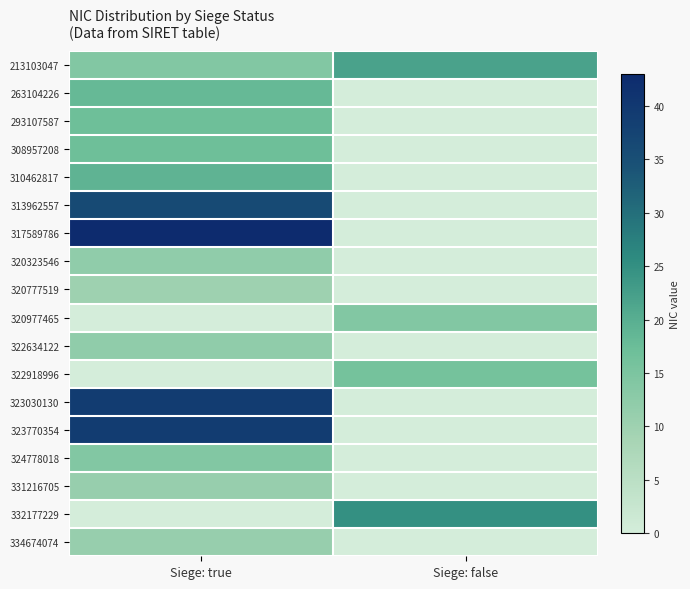

Which label corresponds to the largest value in the chart?

Siege: true